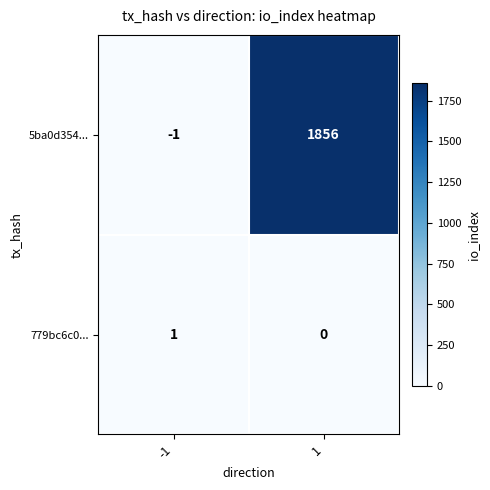

List the series in order of their peak value, highest first.

5ba0d354..., 779bc6c0...